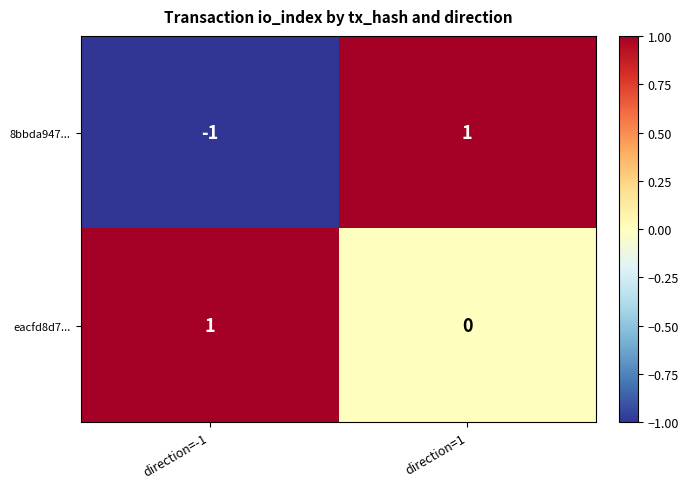

Which series has the largest total across all categories?

eacfd8d7...